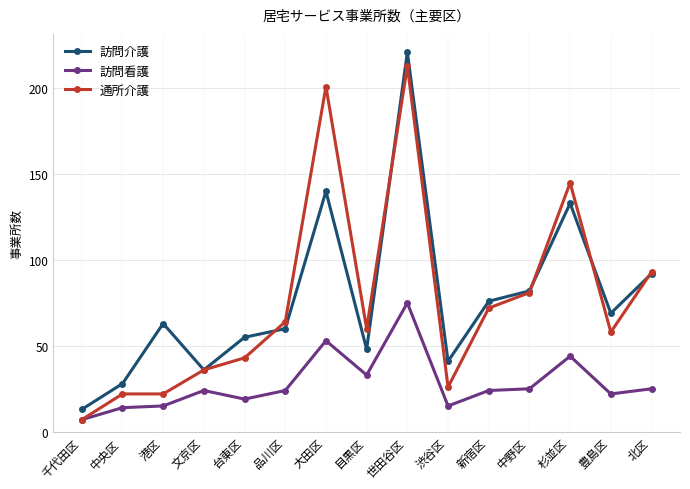

At which label is 通所介護 closest to 110?

北区